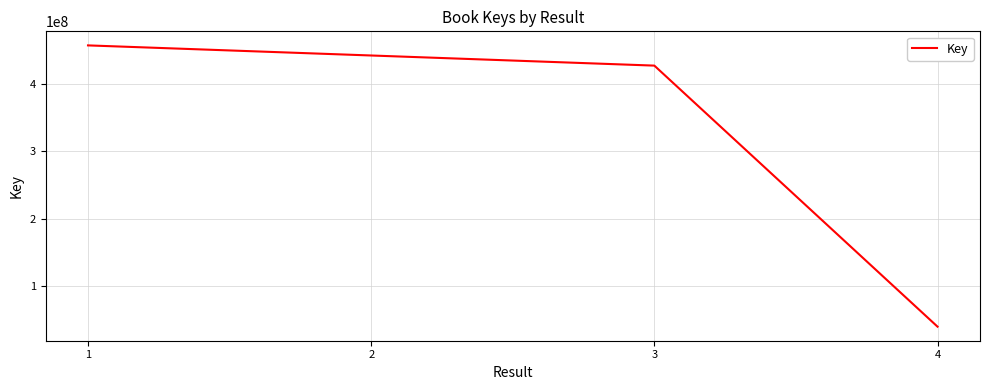

Between 4 and 2, which is larger?

2